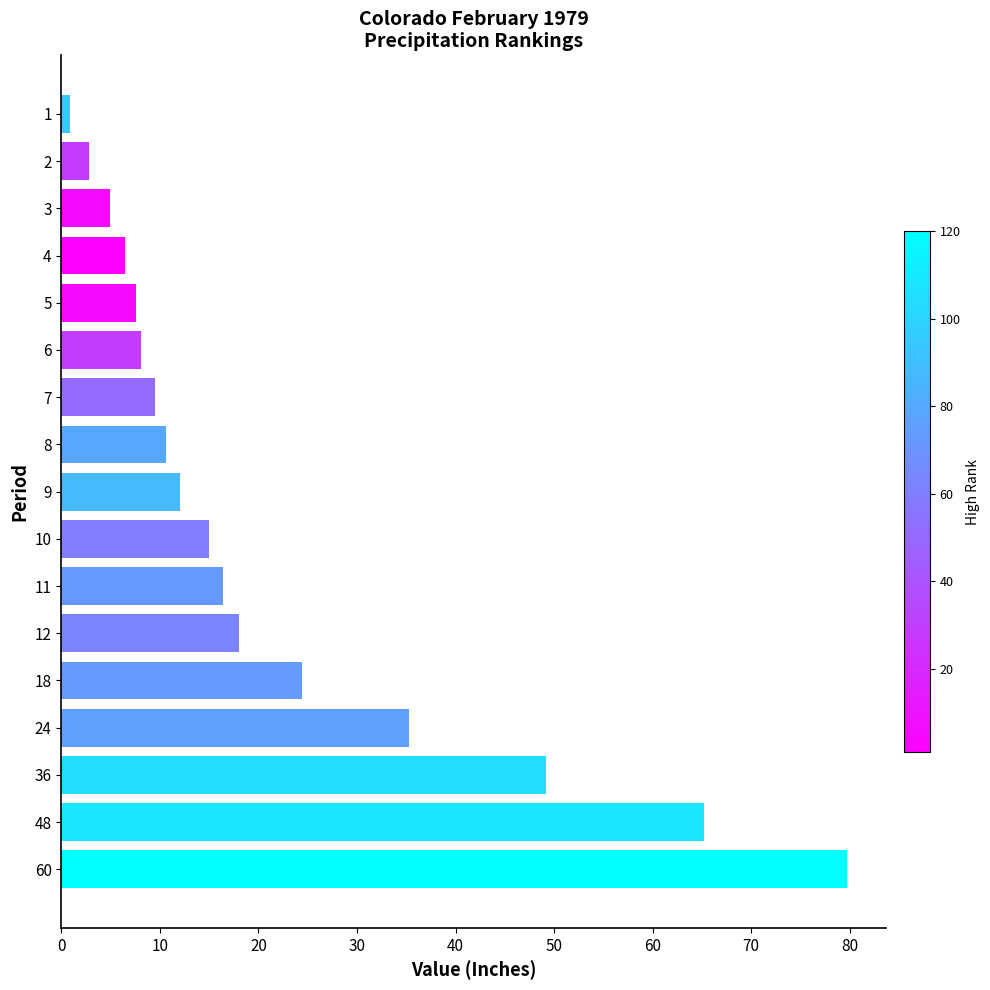

What is the maximum value shown in the chart?

79.7